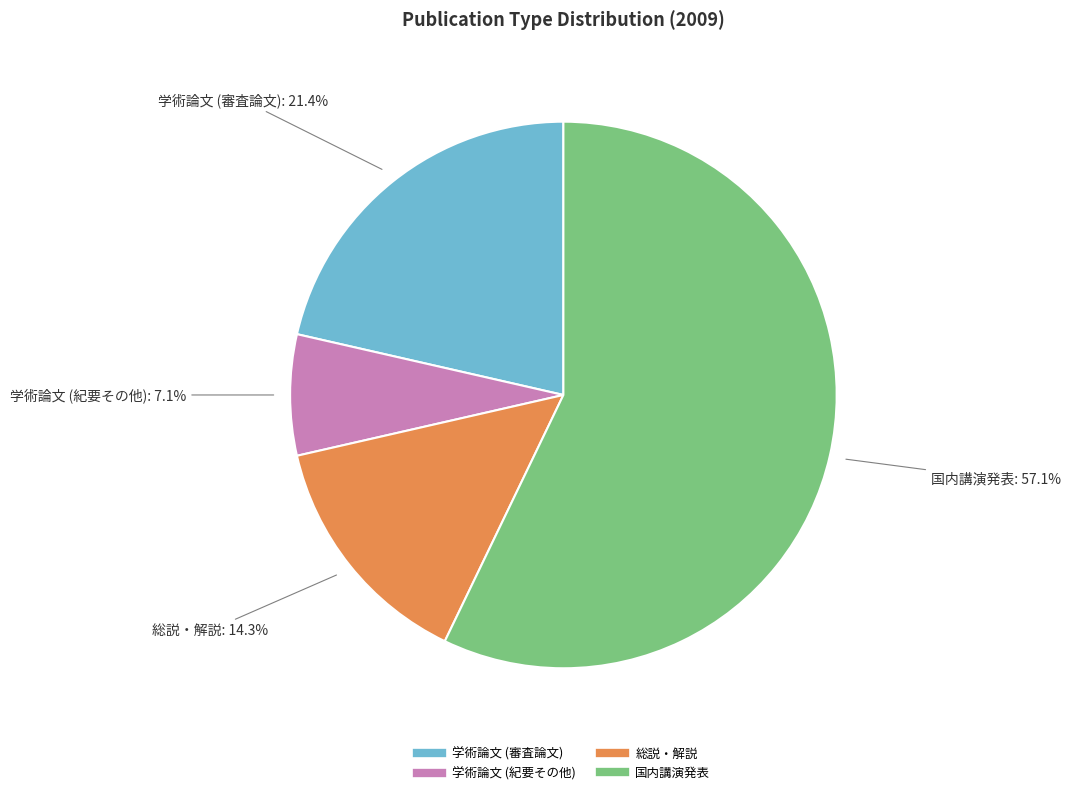

How many slices are in this pie chart?

4